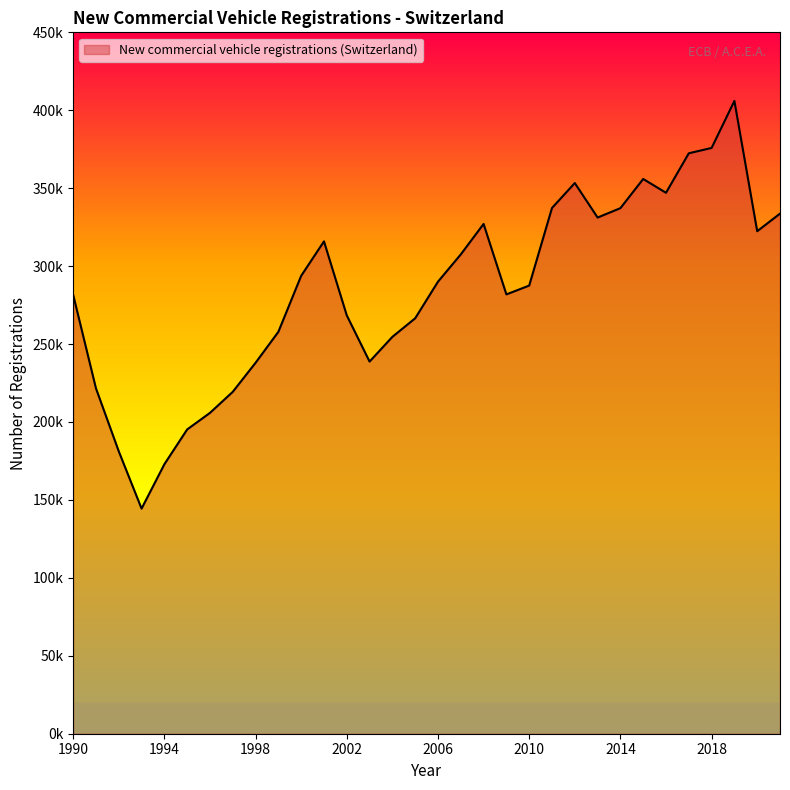

Does the chart display data point markers on the line(s)?

No